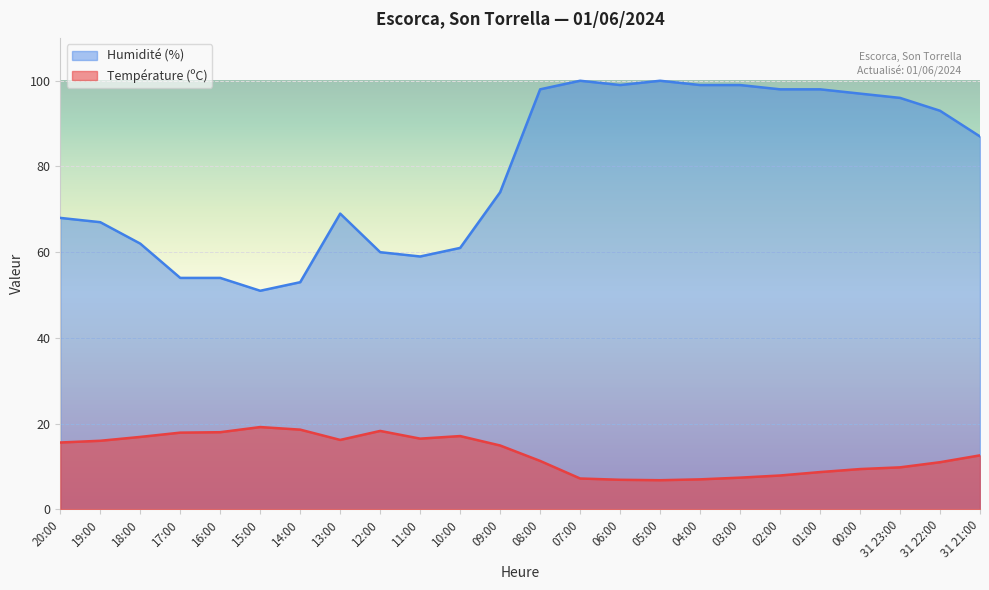

Reading left to right, extract all data points from this chart.

Température (ºC): 20:00=15.6	19:00=16.0	18:00=16.9	17:00=17.9	16:00=18.0	15:00=19.2	14:00=18.6	13:00=16.2	12:00=18.3	11:00=16.5	10:00=17.1	09:00=14.9	08:00=11.3	07:00=7.2	06:00=6.9	05:00=6.8	04:00=7.0	03:00=7.4	02:00=7.9	01:00=8.7	00:00=9.4	31 23:00=9.8	31 22:00=11.0	31 21:00=12.6
Humidité (%): 20:00=68.0	19:00=67.0	18:00=62.0	17:00=54.0	16:00=54.0	15:00=51.0	14:00=53.0	13:00=69.0	12:00=60.0	11:00=59.0	10:00=61.0	09:00=74.0	08:00=98.0	07:00=100.0	06:00=99.0	05:00=100.0	04:00=99.0	03:00=99.0	02:00=98.0	01:00=98.0	00:00=97.0	31 23:00=96.0	31 22:00=93.0	31 21:00=87.0